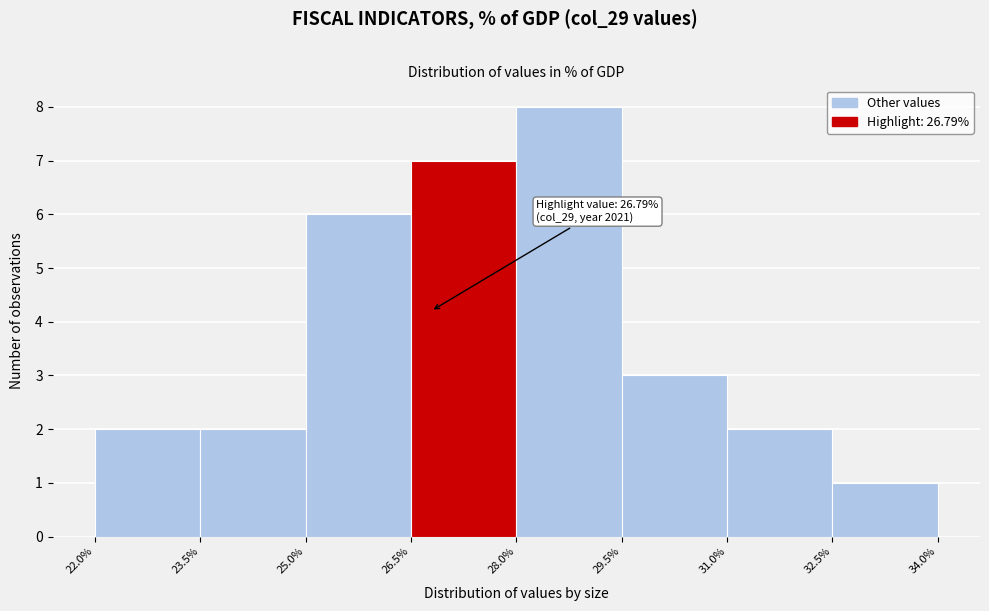

Over which range of the x-axis is the bar tallest?

28.0% to 29.5%